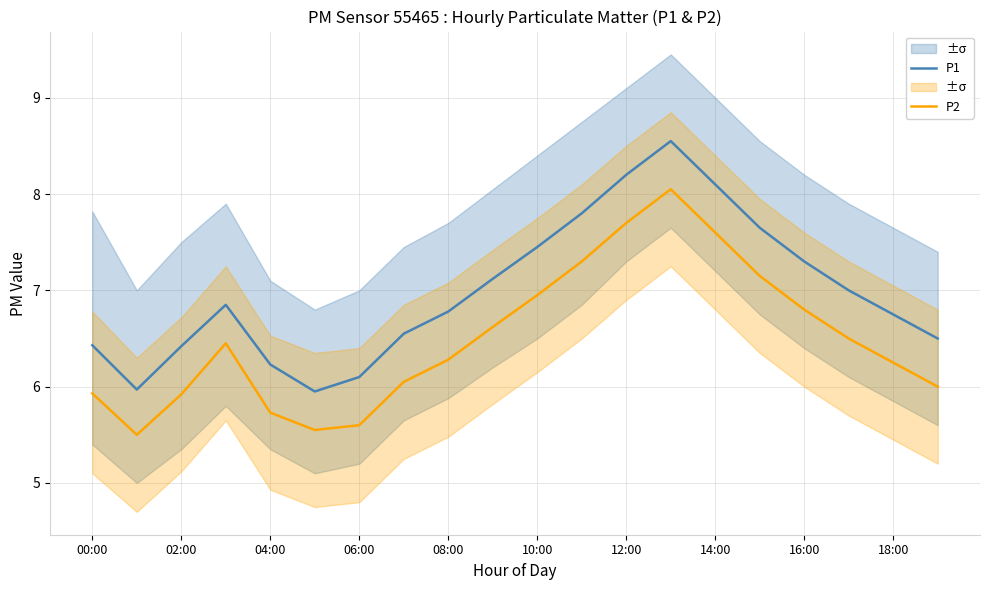

Which series has the largest total across all categories?

P1